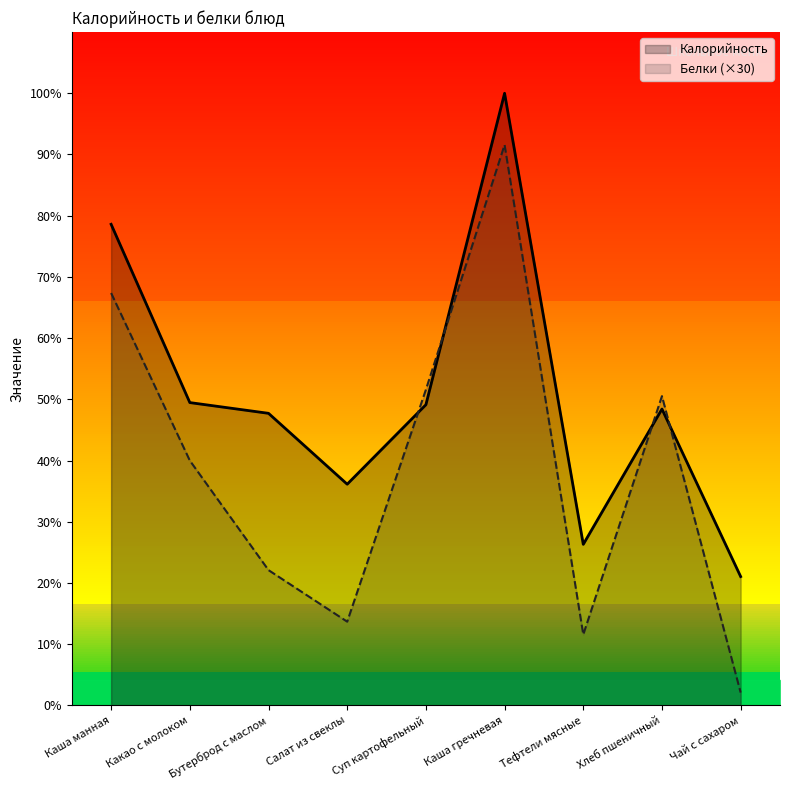

In Белки (×30), how many points are higher than both neighbors (excluding endpoints)?

2